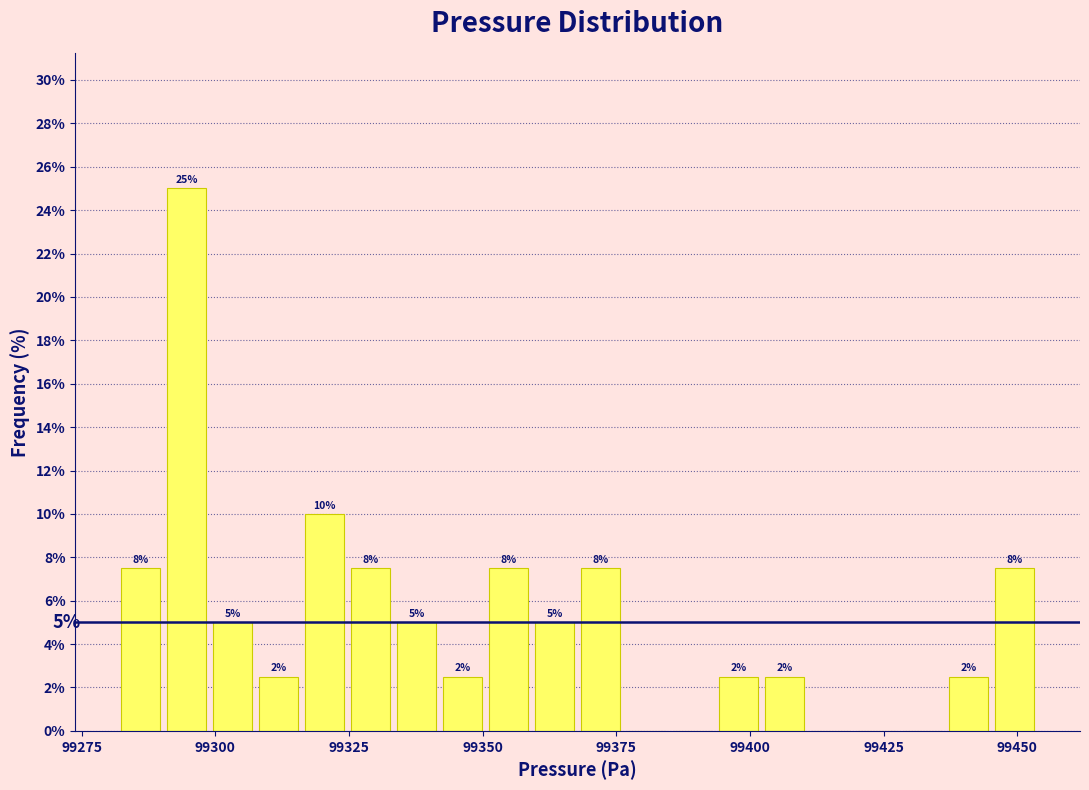

Read against the x-axis, roughly where is the centre of the tallest bar?

99295